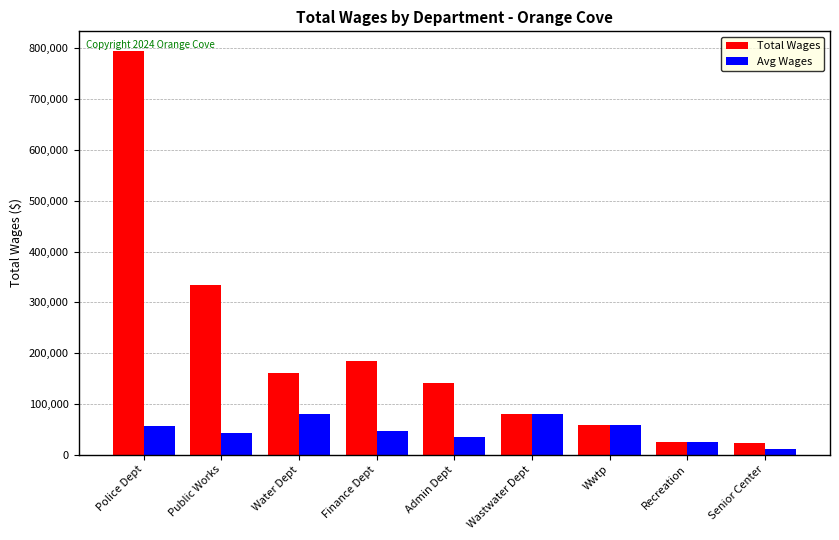

Which series has the largest total across all categories?

Total Wages